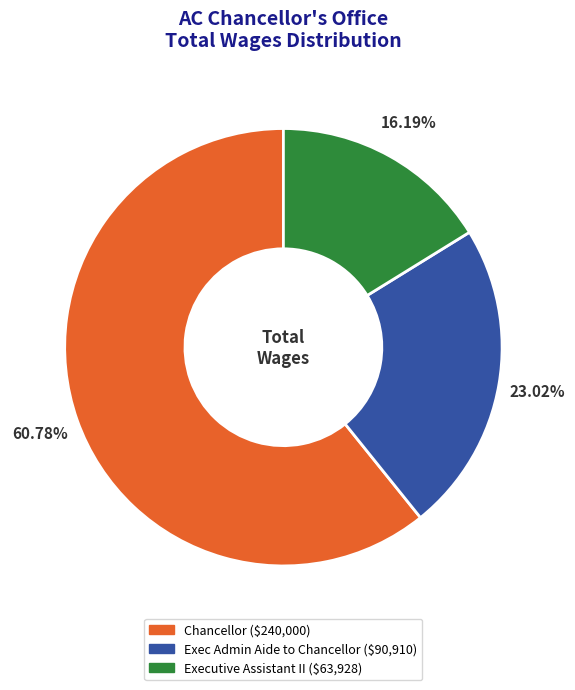

Is it true that Executive Assistant II is 4% of the pie?

False